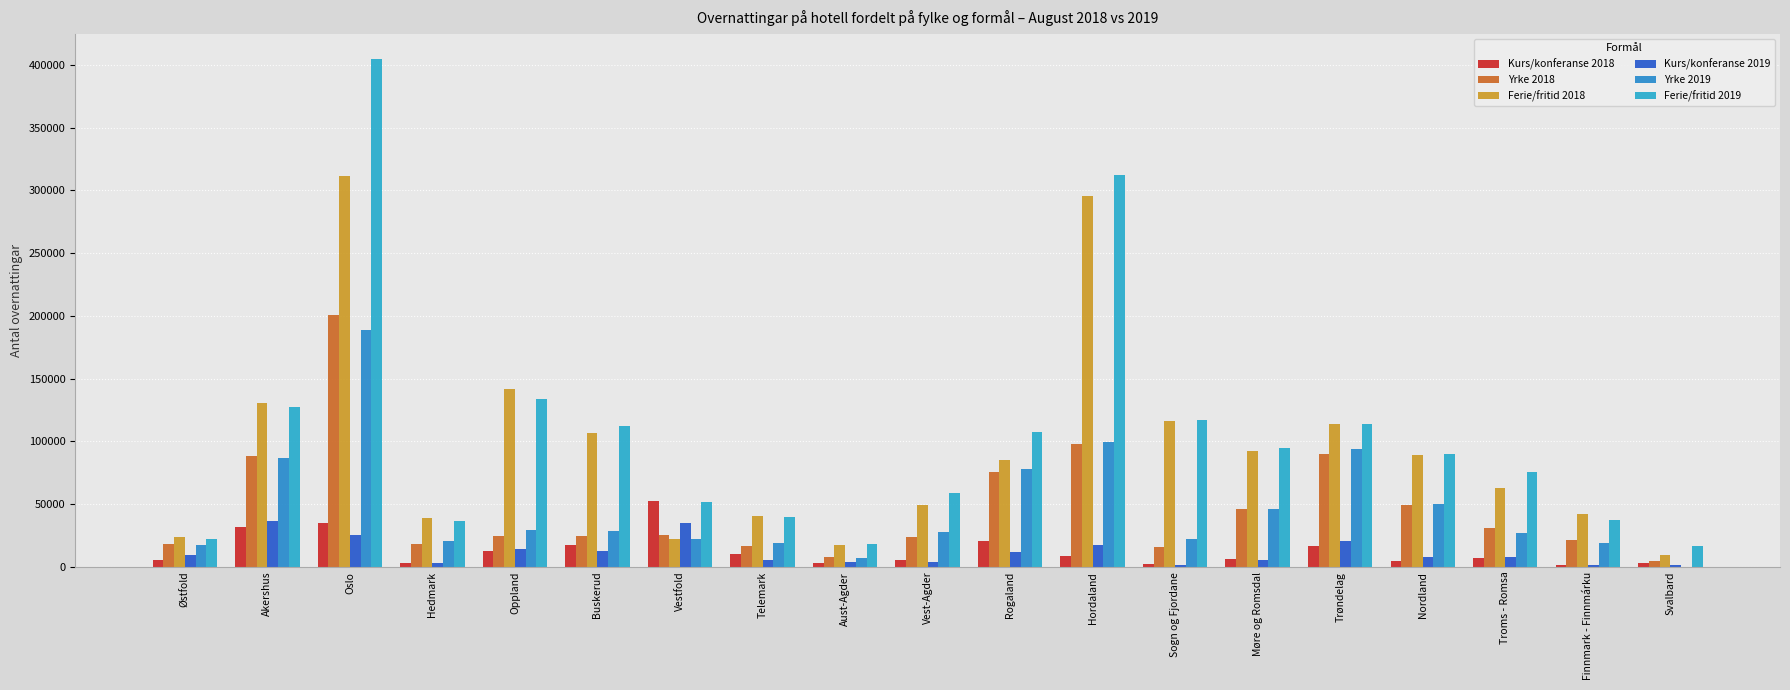

Which series has the largest range (max minus min)?

Ferie/fritid 2019